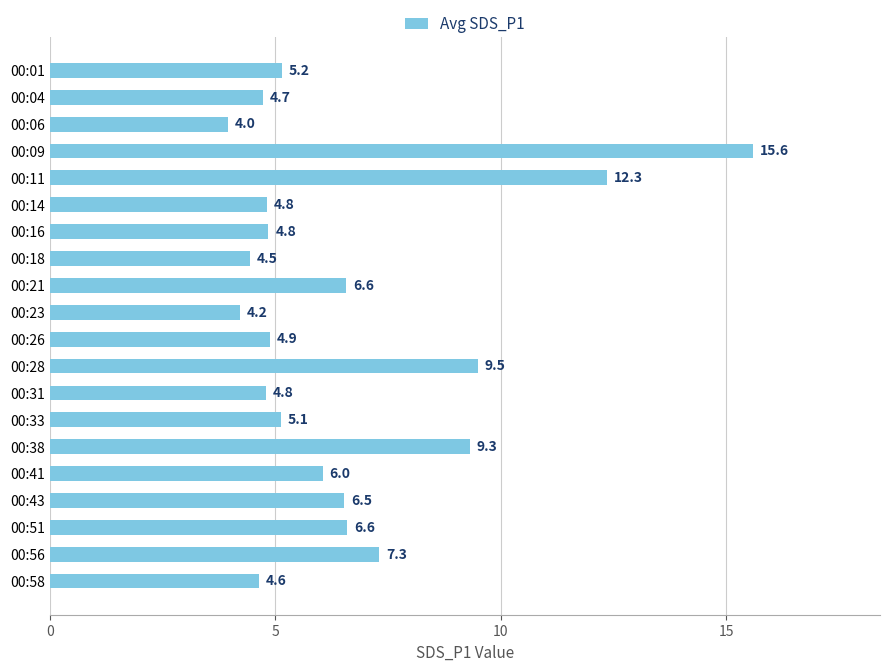

Does the chart contain stacked bars?

No